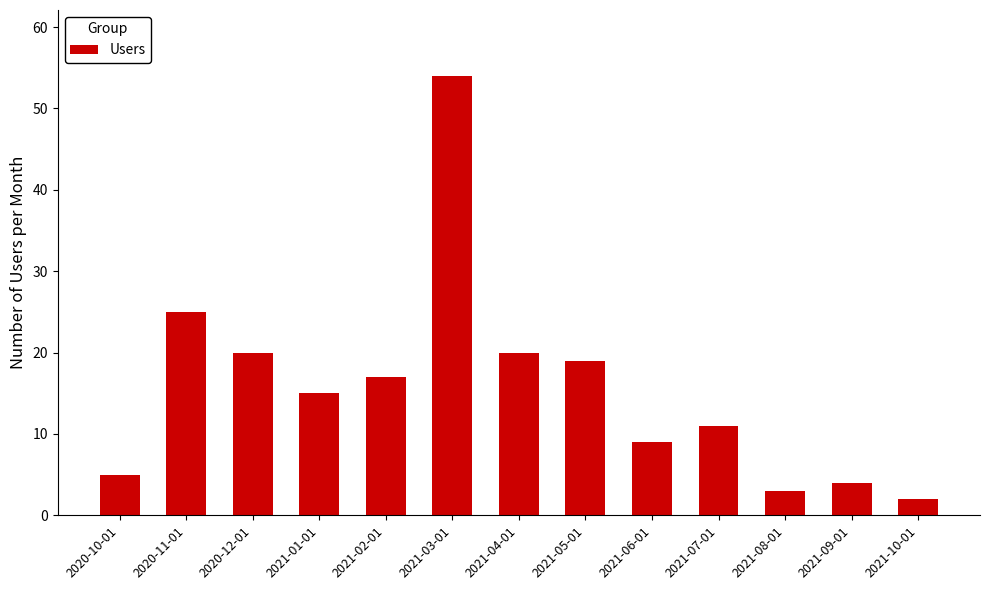

The value at 2020-10-01 is 7. True or false?

False